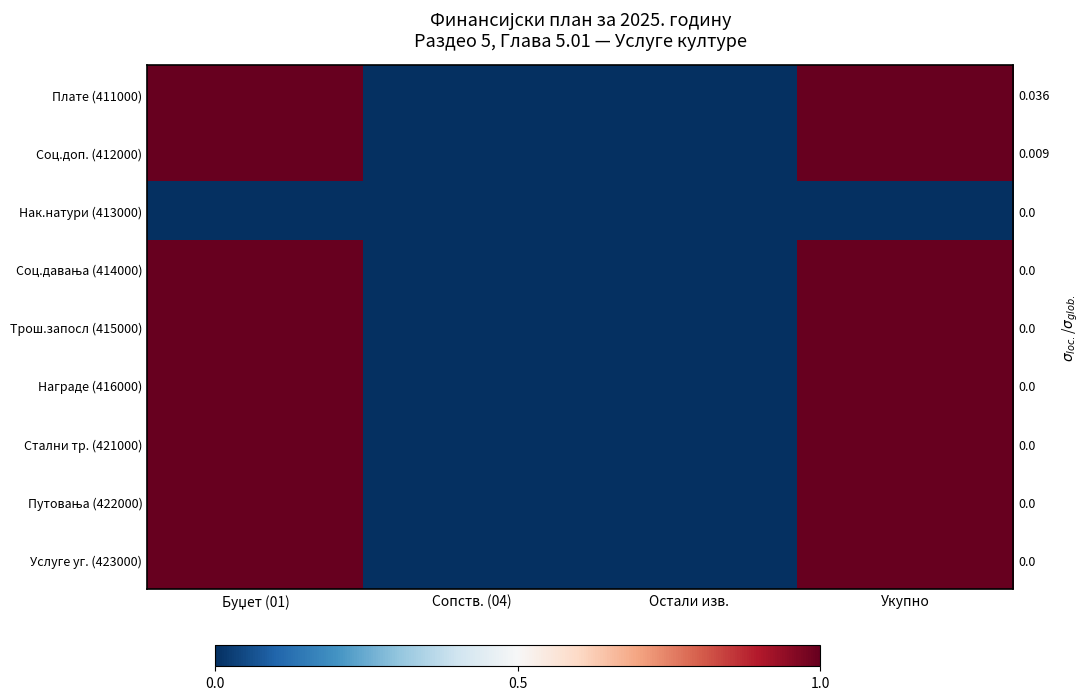

What is the difference between the highest and lowest values at Укупно?

1